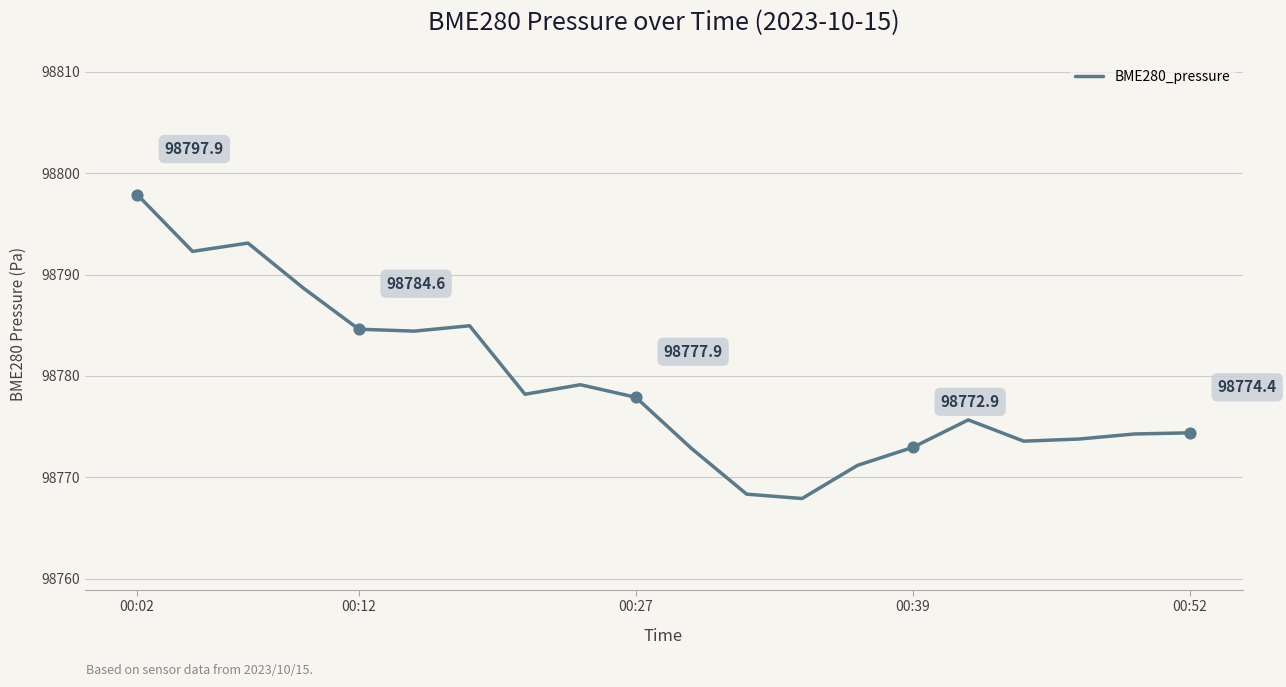

What is the smallest value displayed?

98767.9